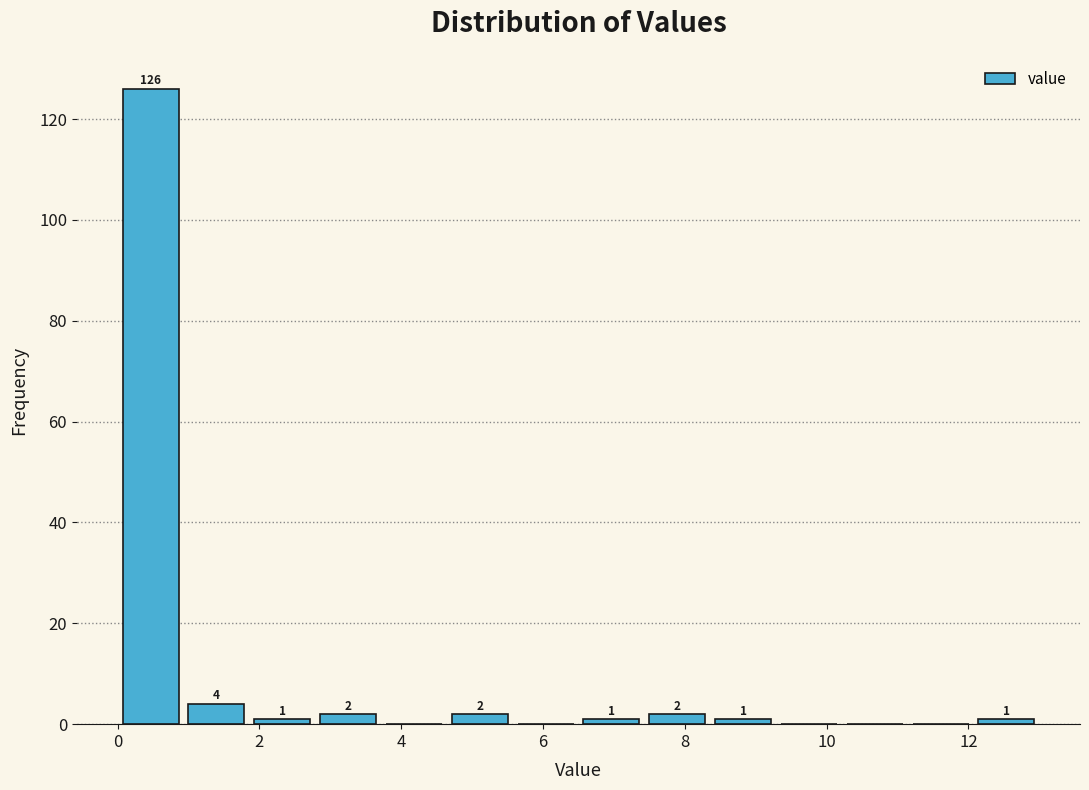

Which range on the x-axis has the tallest bar?

0.0 to 1.0